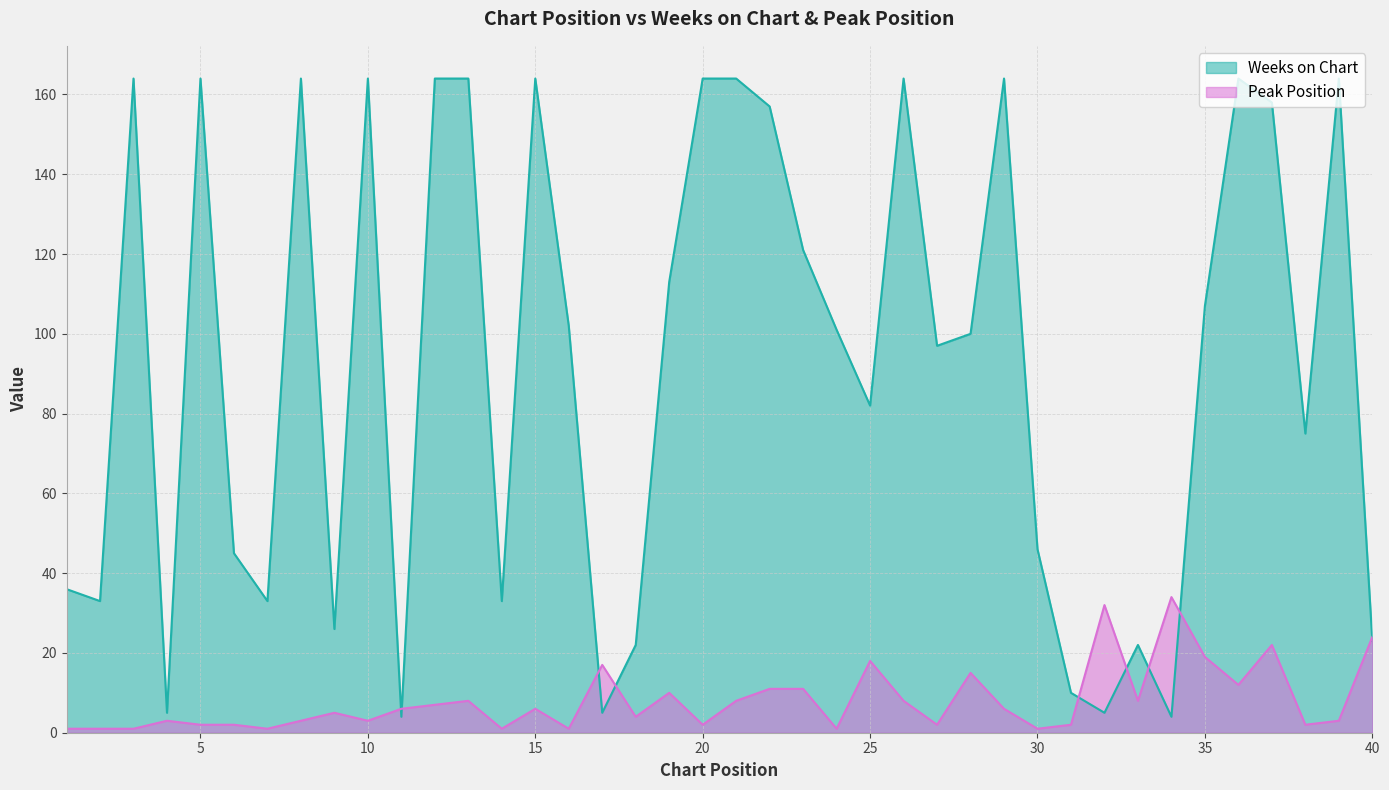

True or false: Peak Position has more than 0 points higher than both neighbors.

True